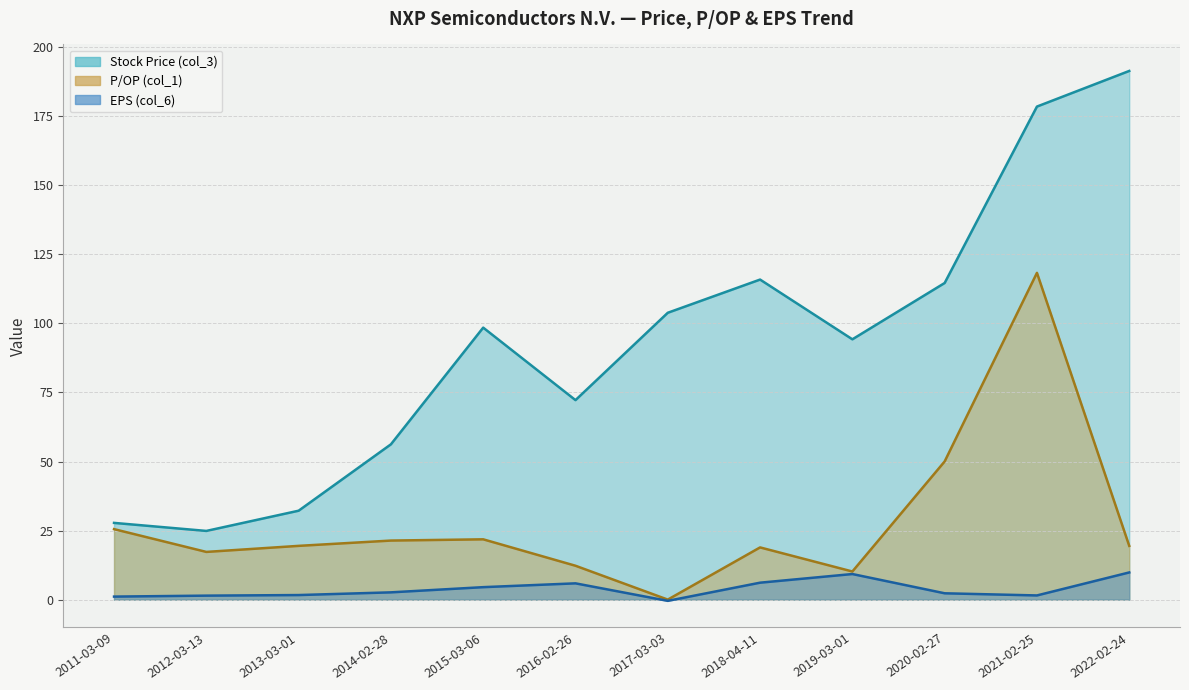

Is it true that EPS (col_6) equals 9.8 at 2022-02-24?

True